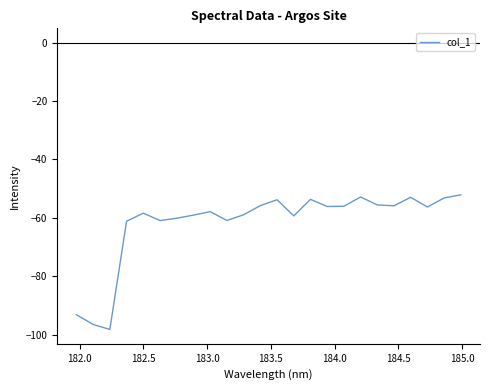

What is the smallest value displayed?

-98.2